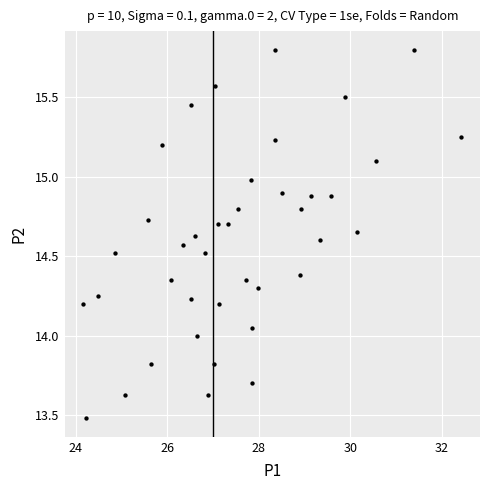

What is the range of X values (max minus min)?

8.2